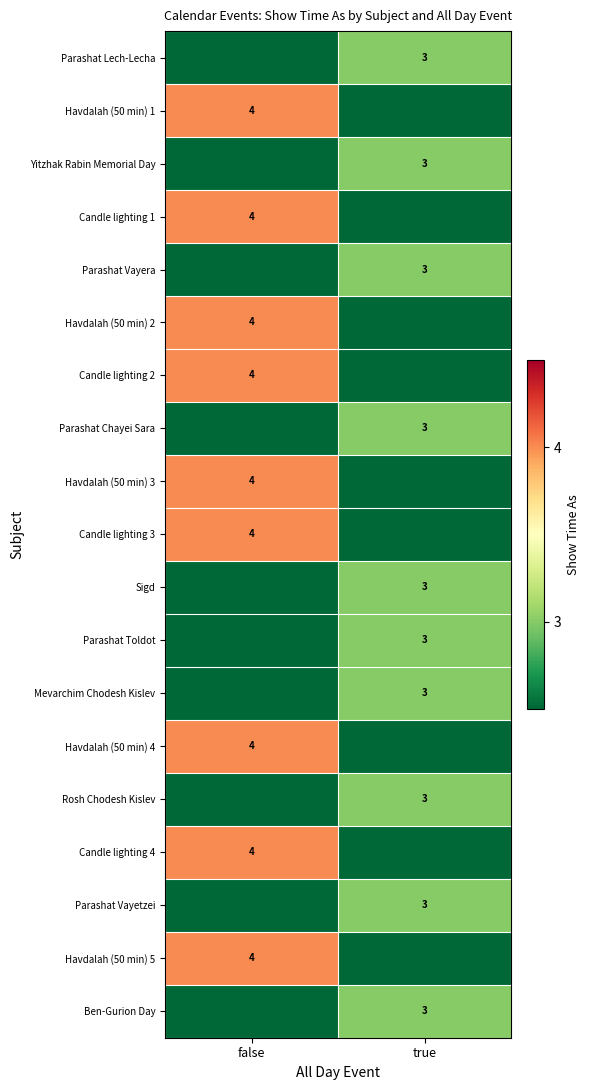

Rank the categories by Sigd value from highest to lowest.

true, false